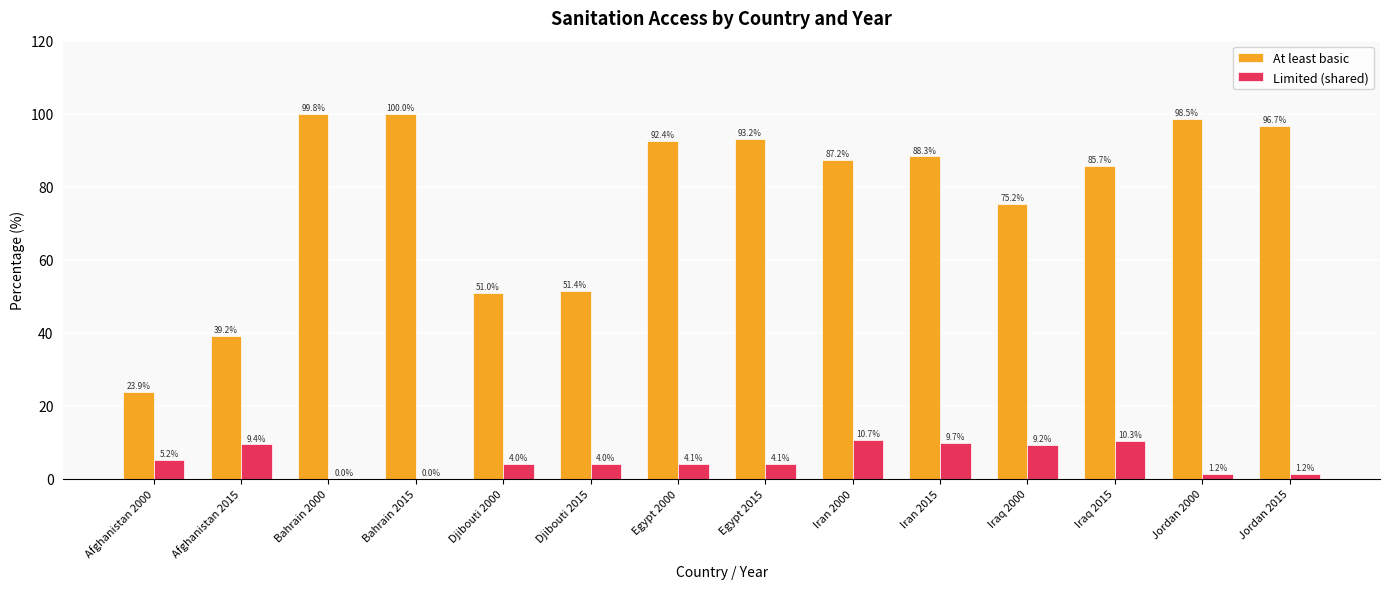

Read the Limited (shared) value at Egypt 2000.

4.1